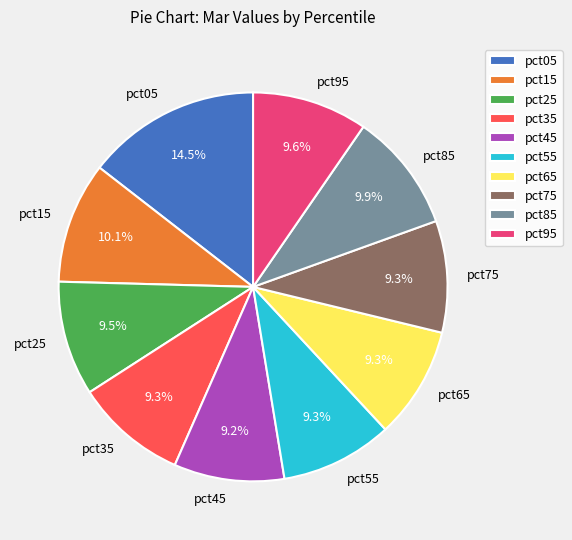

Combined, do pct55 and pct65 account for over 50%?

No